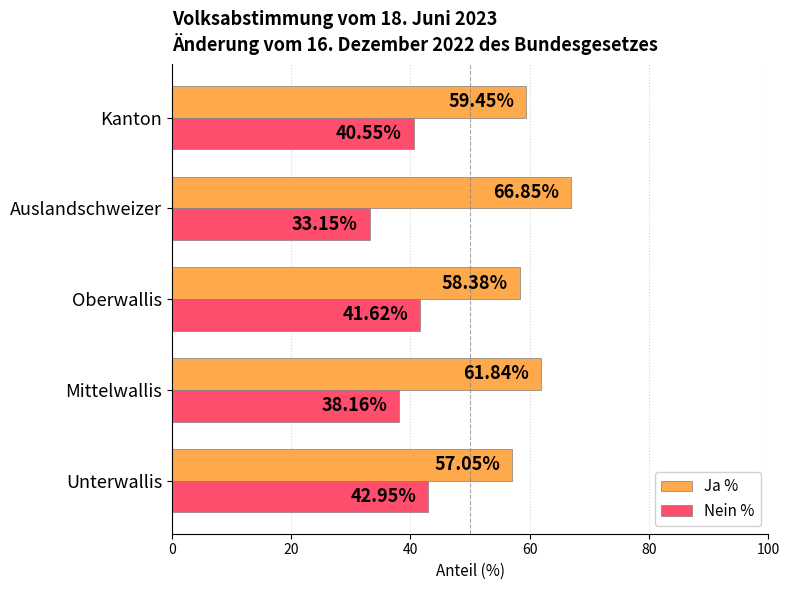

What is the total value across all series at Kanton?

100.0